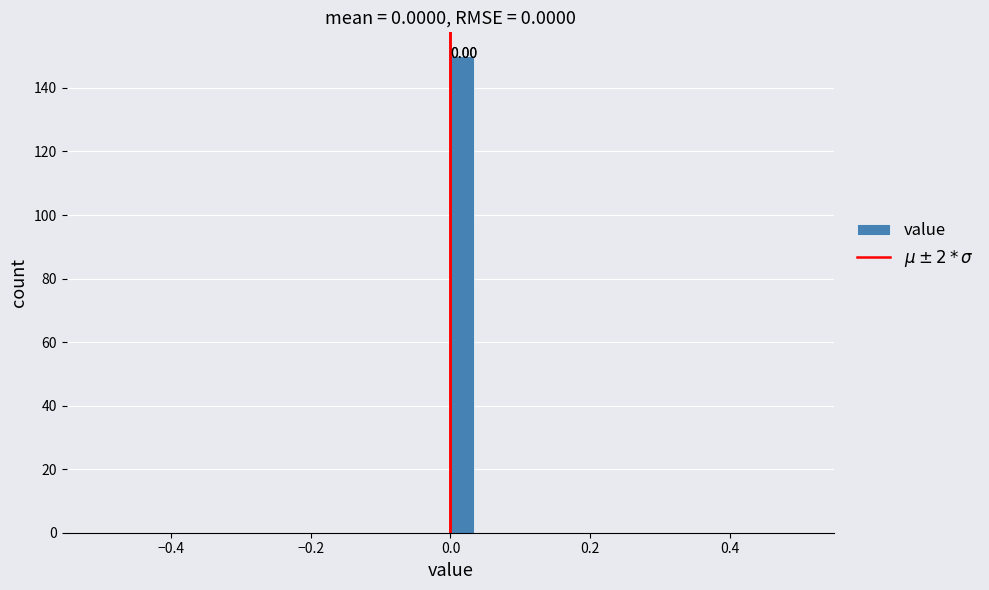

Read against the x-axis, roughly where is the centre of the tallest bar?

0.02